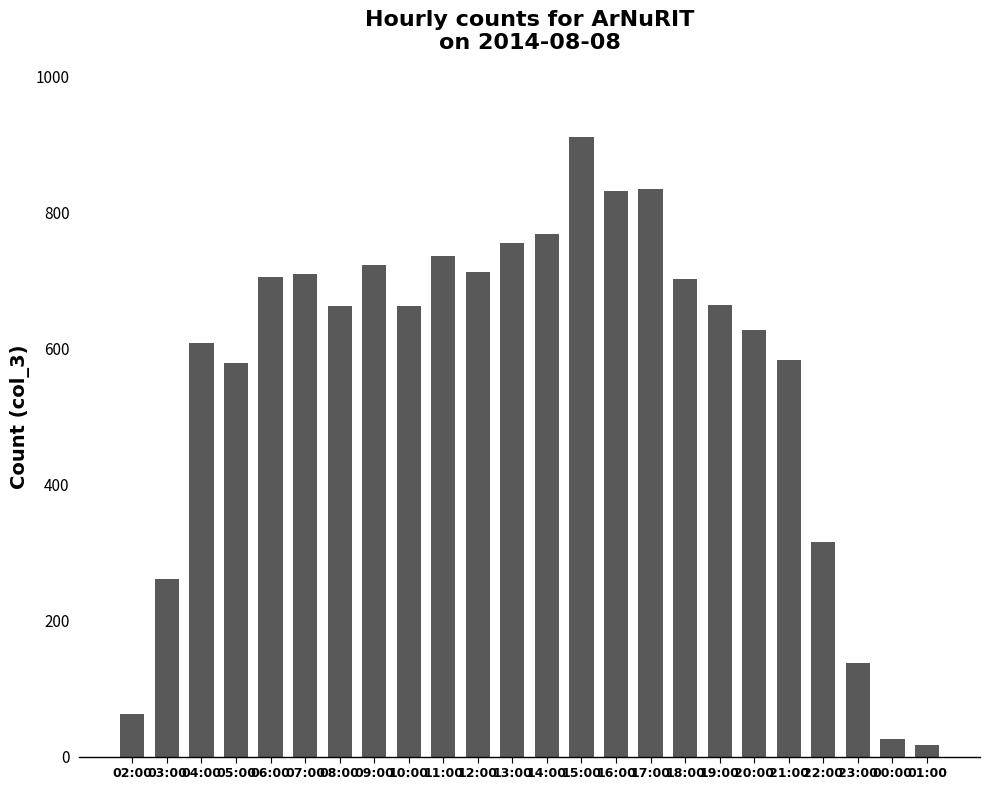

Is it true that the value at 03:00 is 261?

True